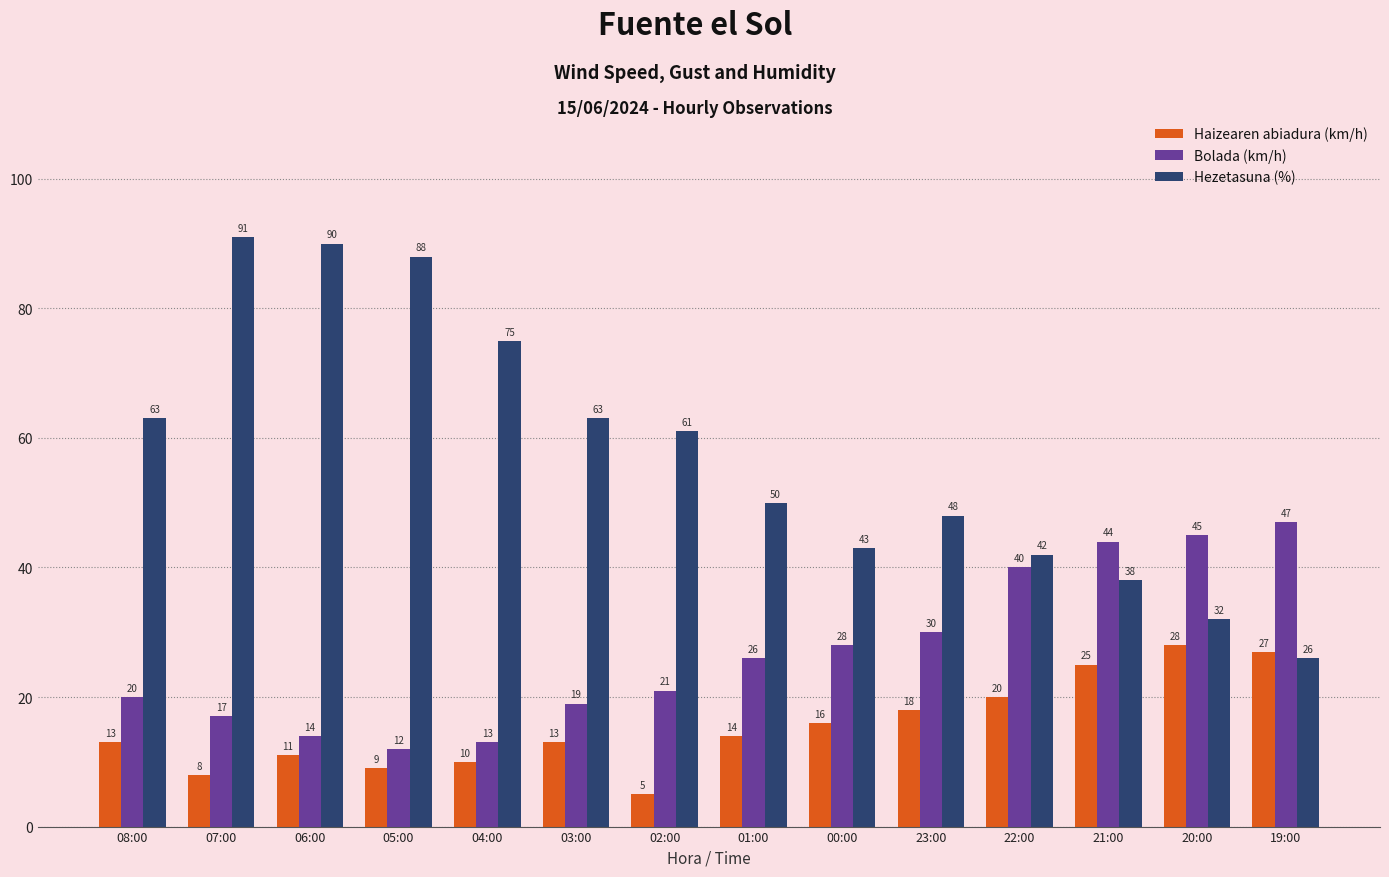

What is the sum of all Hezetasuna (%) values?

810